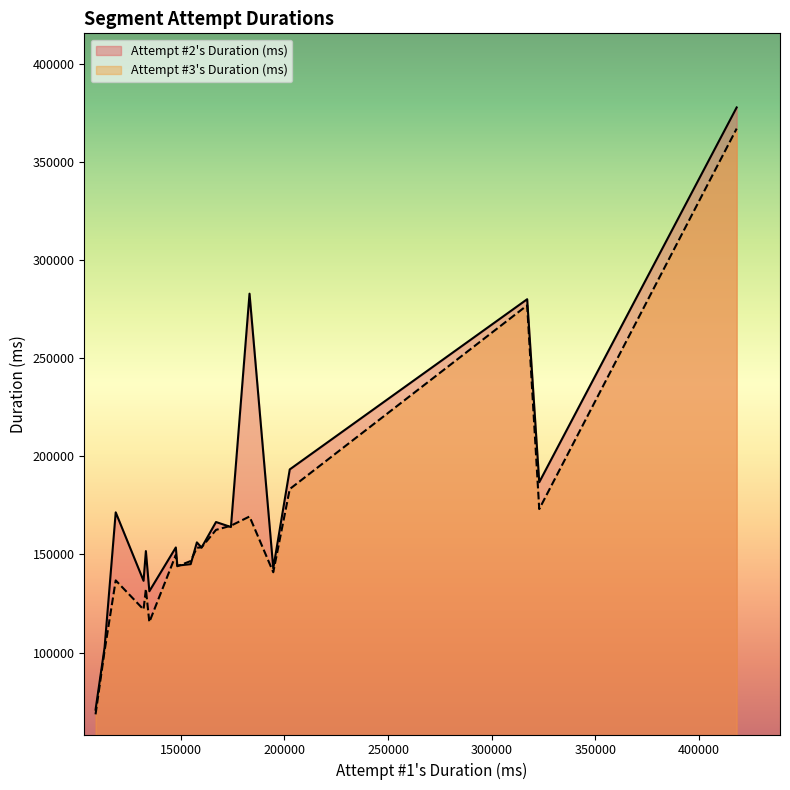

What is the value of the Attempt #3's Duration (ms) point at the 9th from the left?

146644